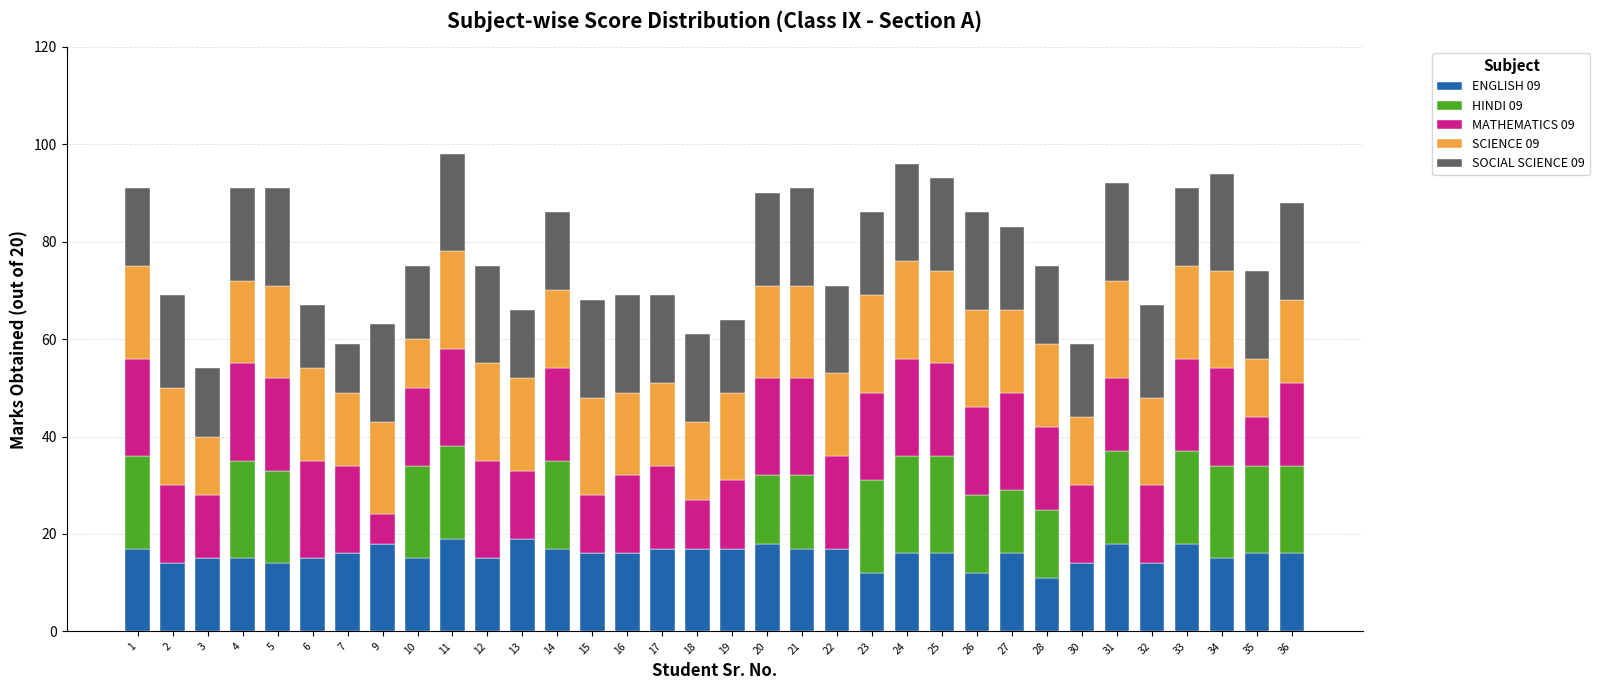

What is the total value across all series at 27?

83